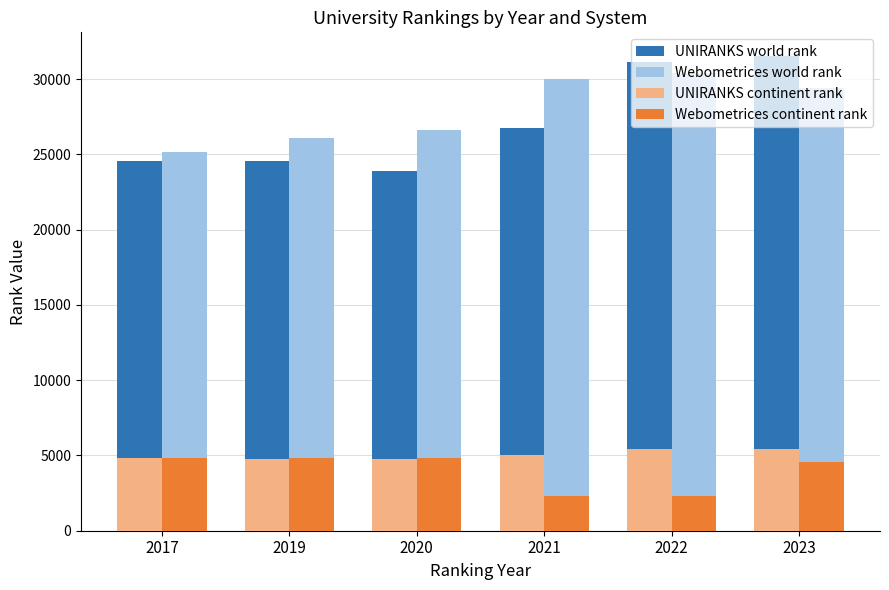

Which series has the largest range (max minus min)?

UNIRANKS world rank